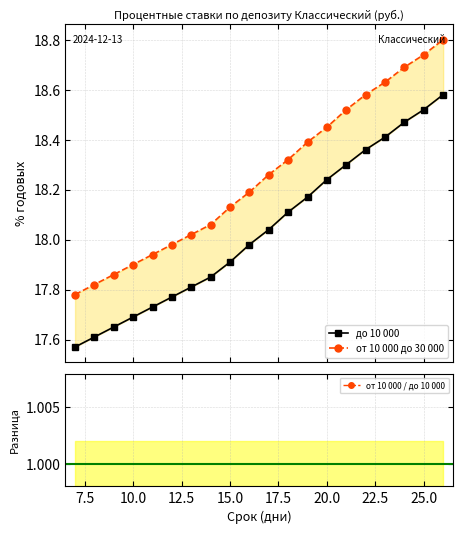

At which label does от 10 000 / до 10 000 reach its peak?

15.0